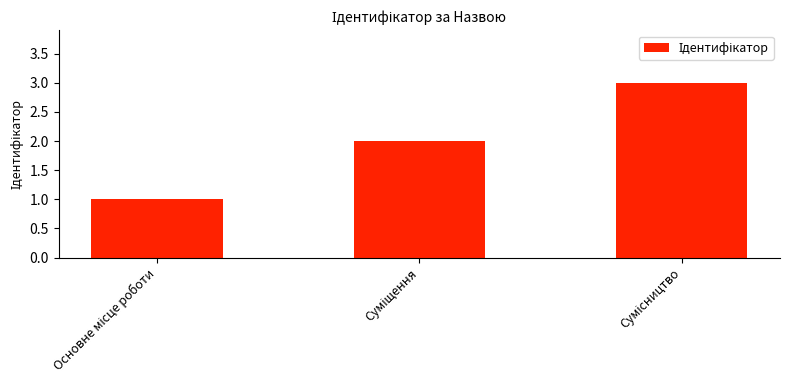

What is the sum of all values?

6